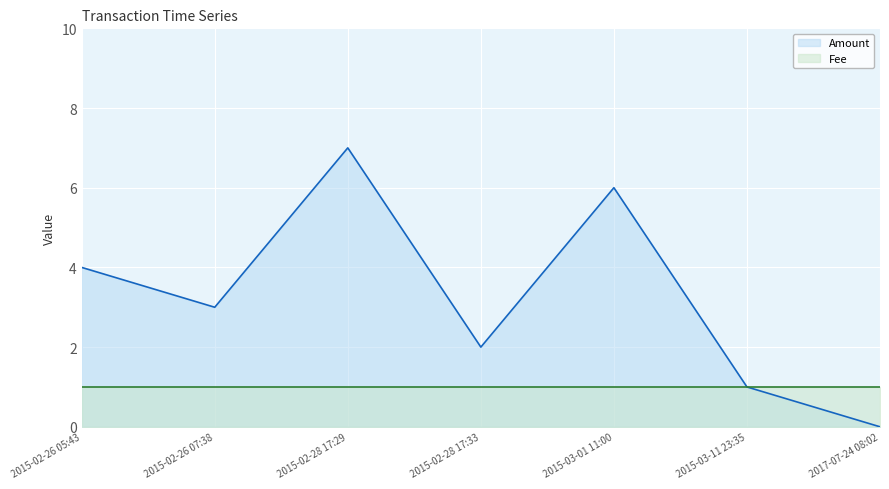

What is the label of the 6th point from the left?

2015-03-11 23:35